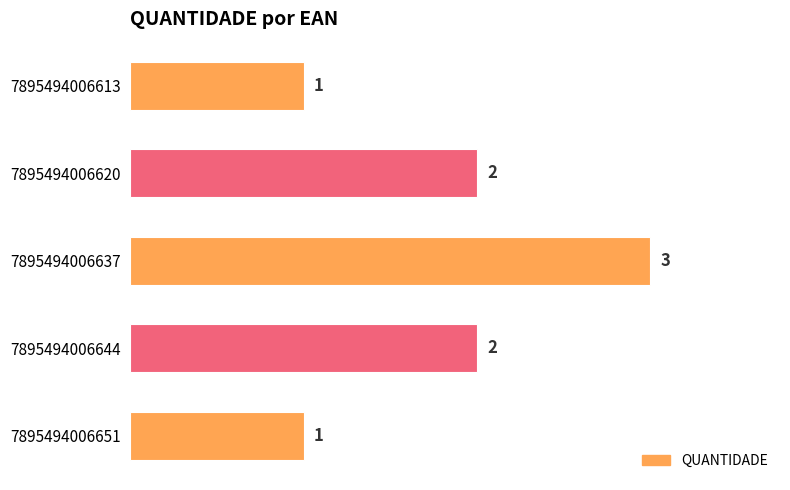

Reading top to bottom, extract all data points from this chart.

1	2	3	2	1